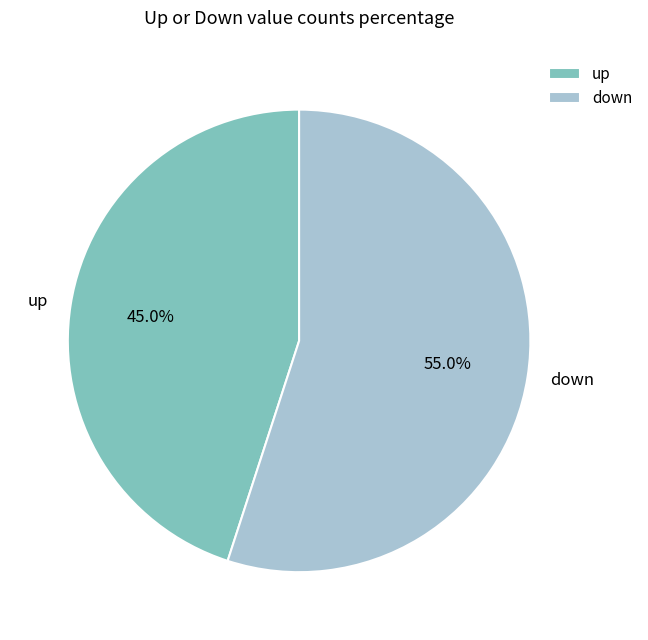

What portion of the pie excludes up?

55.0%